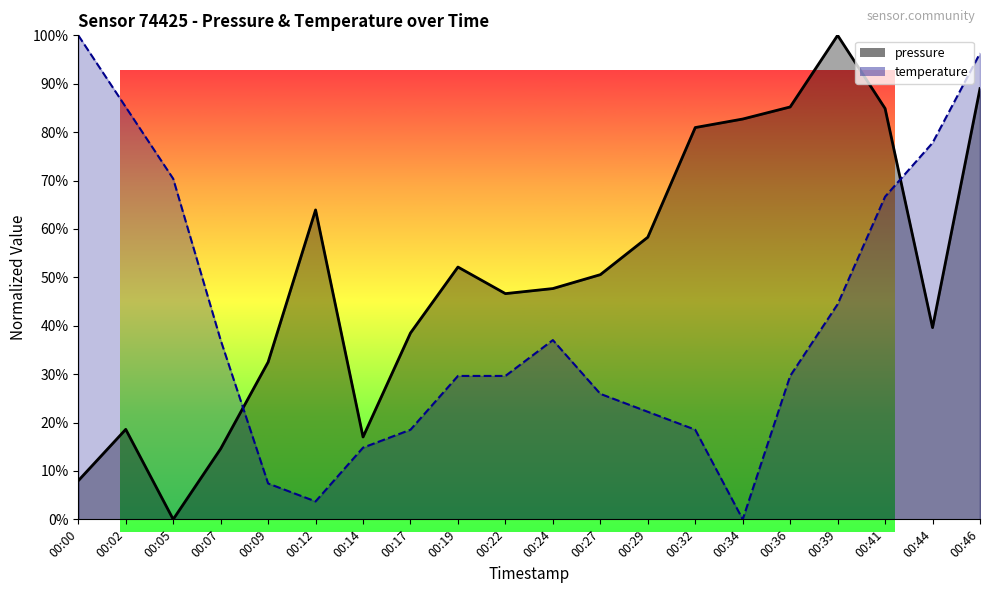

Rank the series by their average value, from lowest to highest.

temperature, pressure